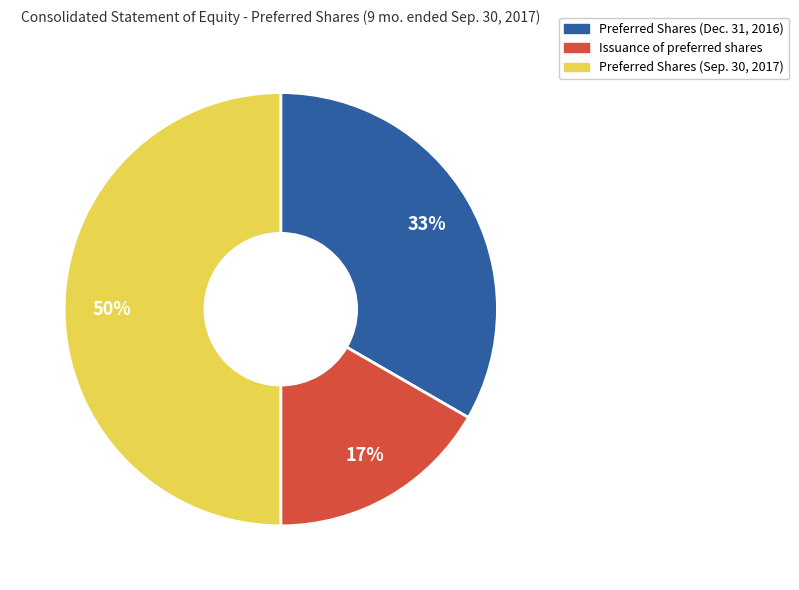

Does Issuance of preferred shares represent more than half of the total?

No